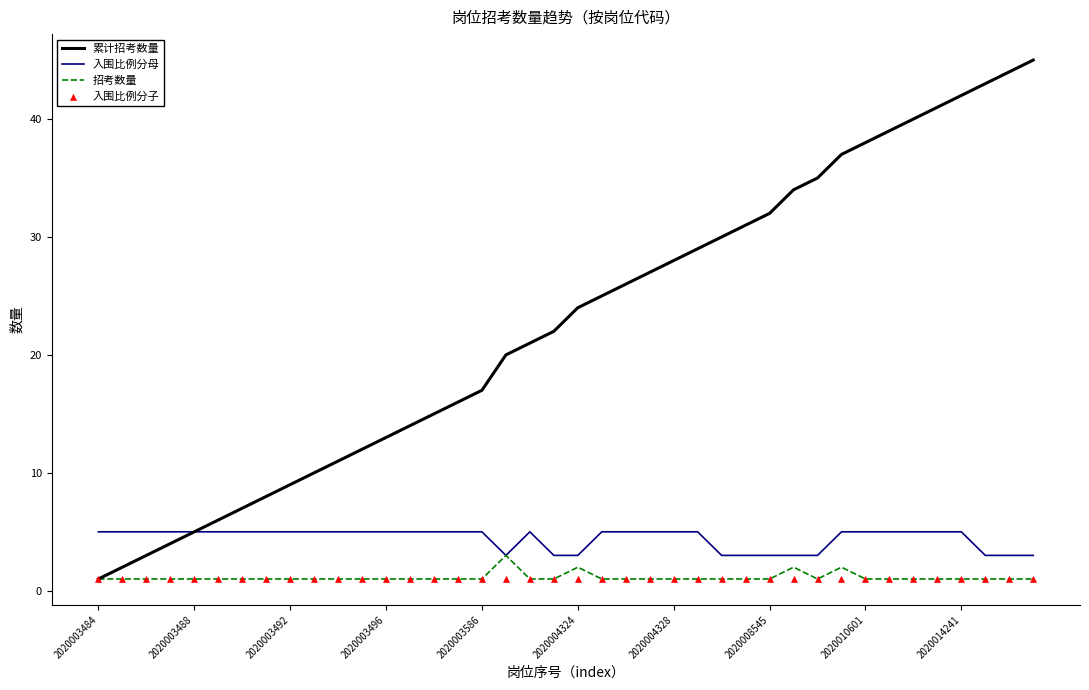

Is the value of 入围比例分子 at 34 greater than the value of 累计招考数量 at 31?

No